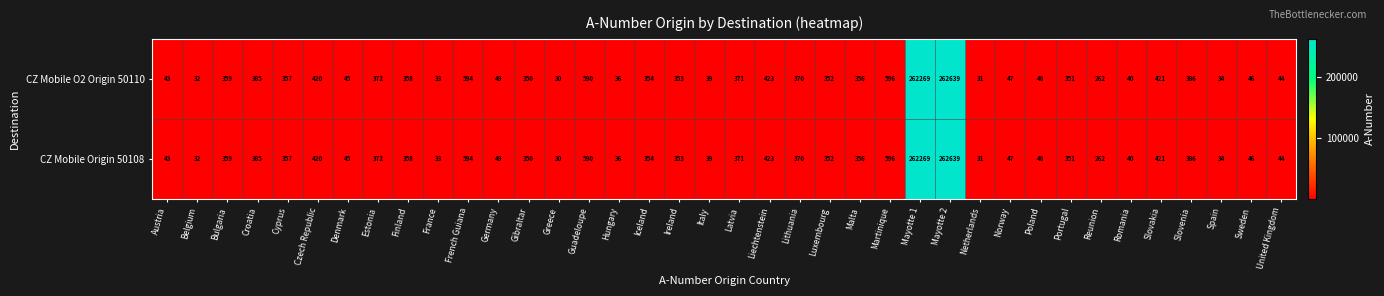

Count the number of categories in the chart.

38